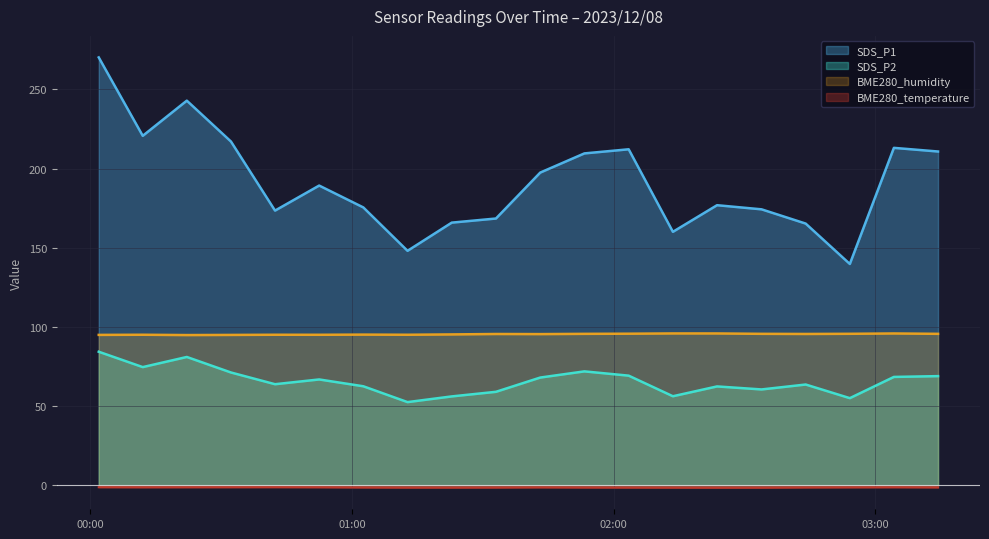

Which category has the lowest value in the BME280_humidity series?

2023/12/08 00:22:10